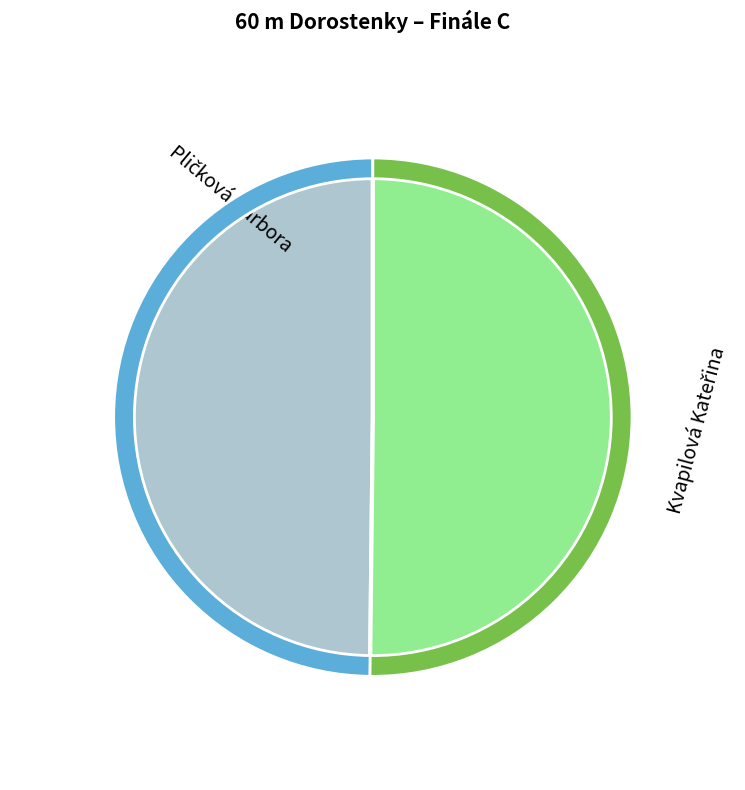

To the nearest percent, what is the combined percentage of Pličková Barbora and Kvapilová Kateřina?

100%